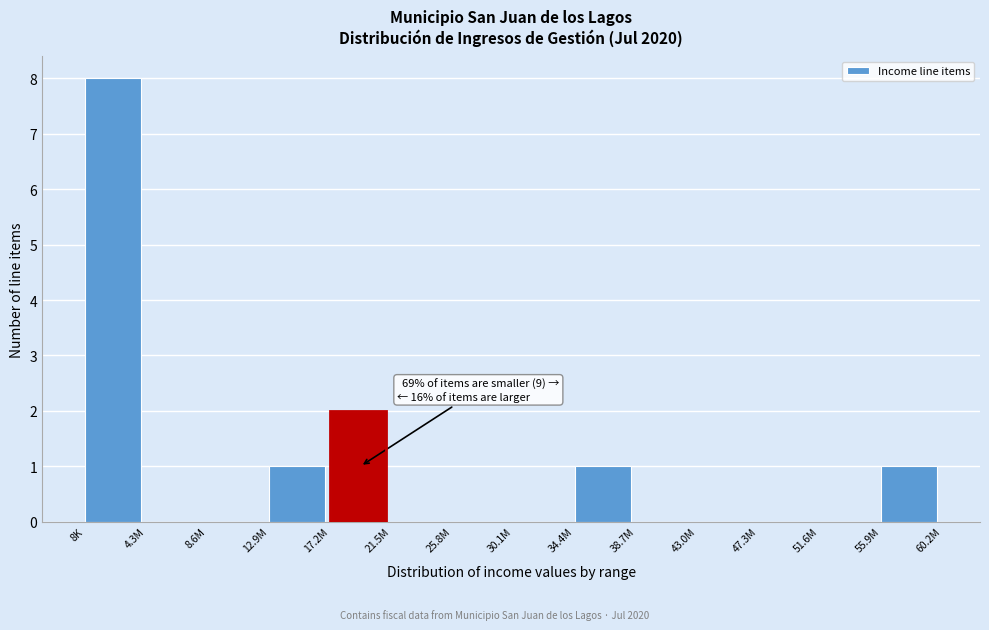

Reading left to right, list all the values displayed in this chart.

8K=8	4.3M=0	8.6M=0	12.9M=1	17.2M=2	21.5M=0	25.8M=0	30.1M=0	34.4M=1	38.7M=0	43.0M=0	47.3M=0	51.6M=0	55.9M=1